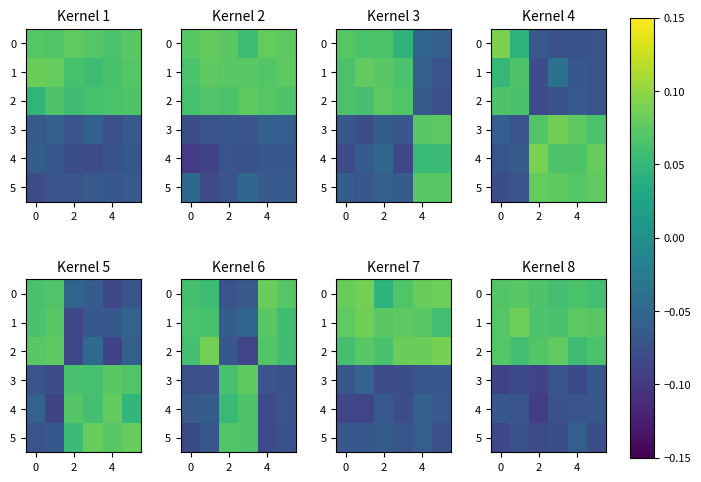

The row_1 series shows 0.1 at 0. True or false?

False